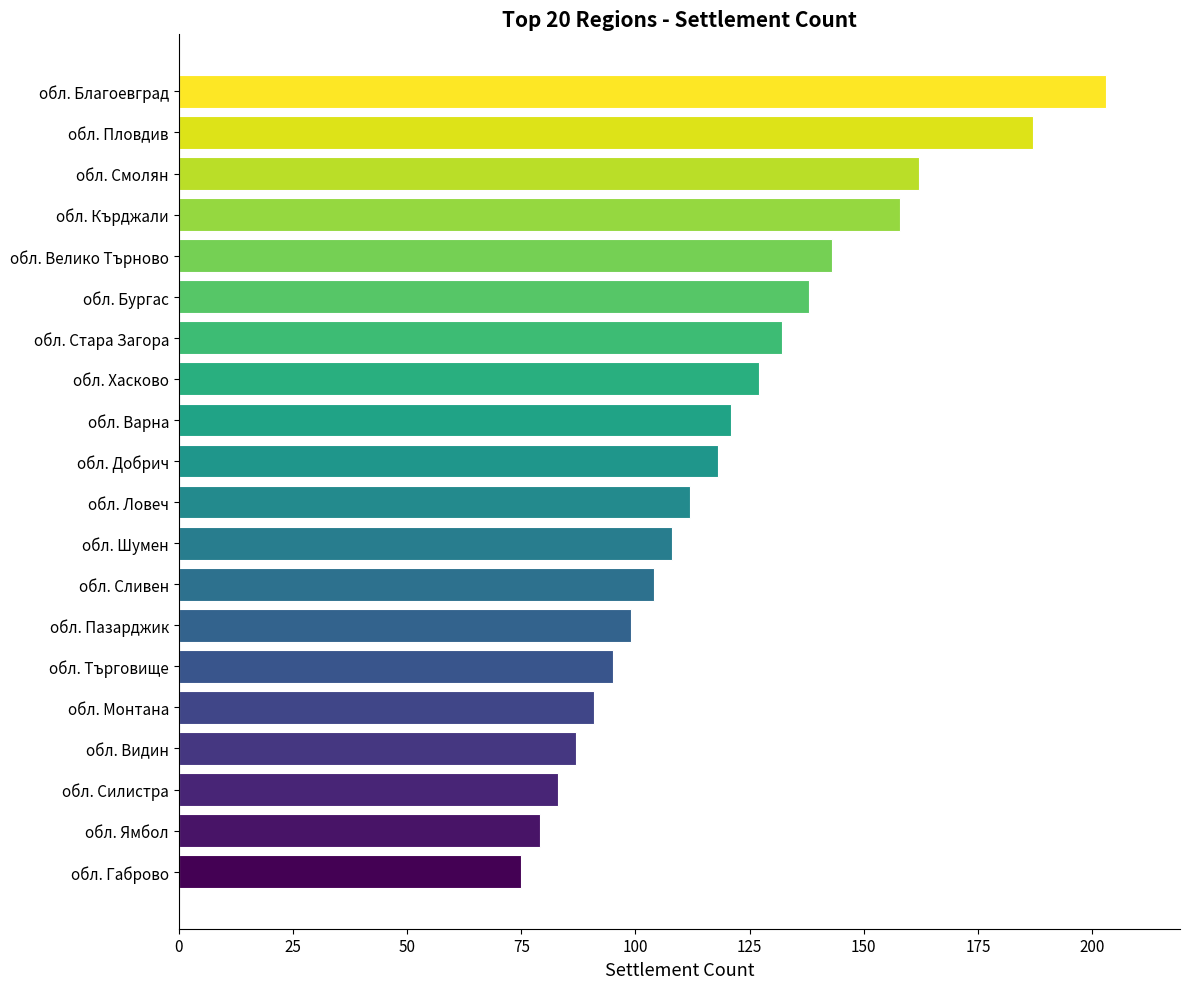

Reading bottom to top, list all the values displayed in this chart.

обл. Габрово=75	обл. Ямбол=79	обл. Силистра=83	обл. Видин=87	обл. Монтана=91	обл. Търговище=95	обл. Пазарджик=99	обл. Сливен=104	обл. Шумен=108	обл. Ловеч=112	обл. Добрич=118	обл. Варна=121	обл. Хасково=127	обл. Стара Загора=132	обл. Бургас=138	обл. Велико Търново=143	обл. Кърджали=158	обл. Смолян=162	обл. Пловдив=187	обл. Благоевград=203